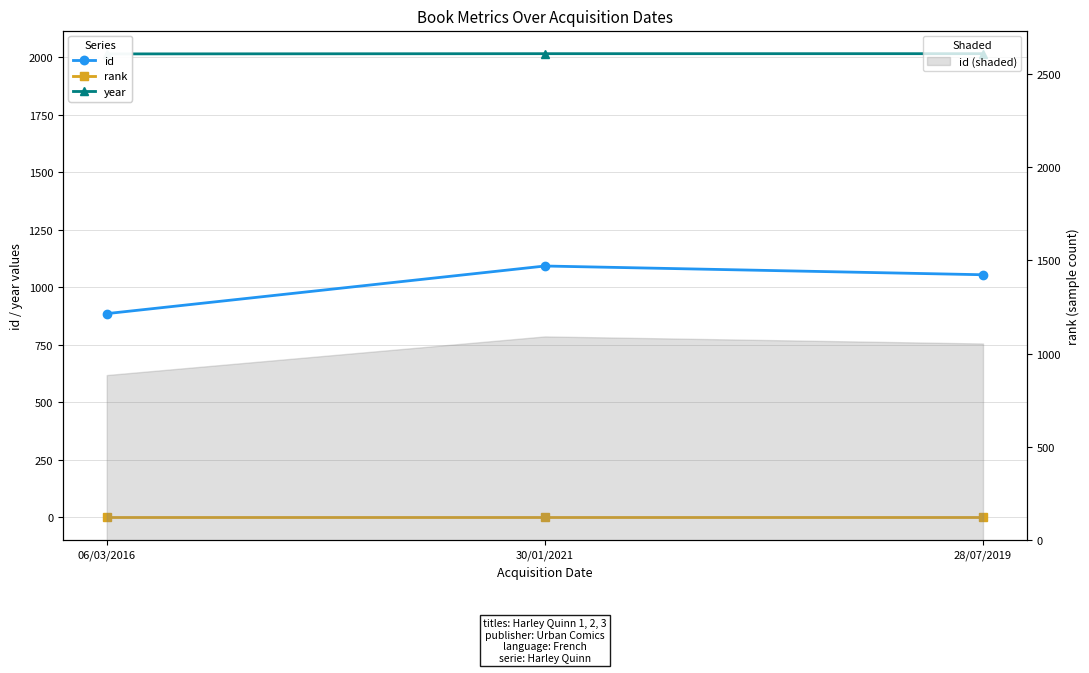

At which label does year reach its peak?

30/01/2021